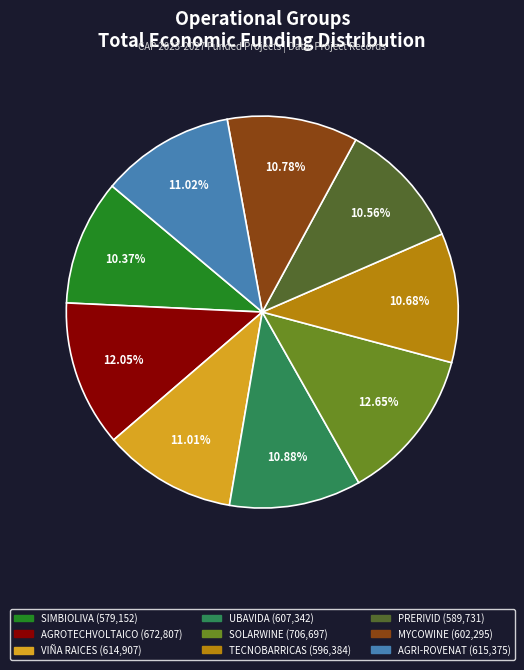

Between SIMBIOLIVA and AGROTECHVOLTAICO, which is larger?

AGROTECHVOLTAICO